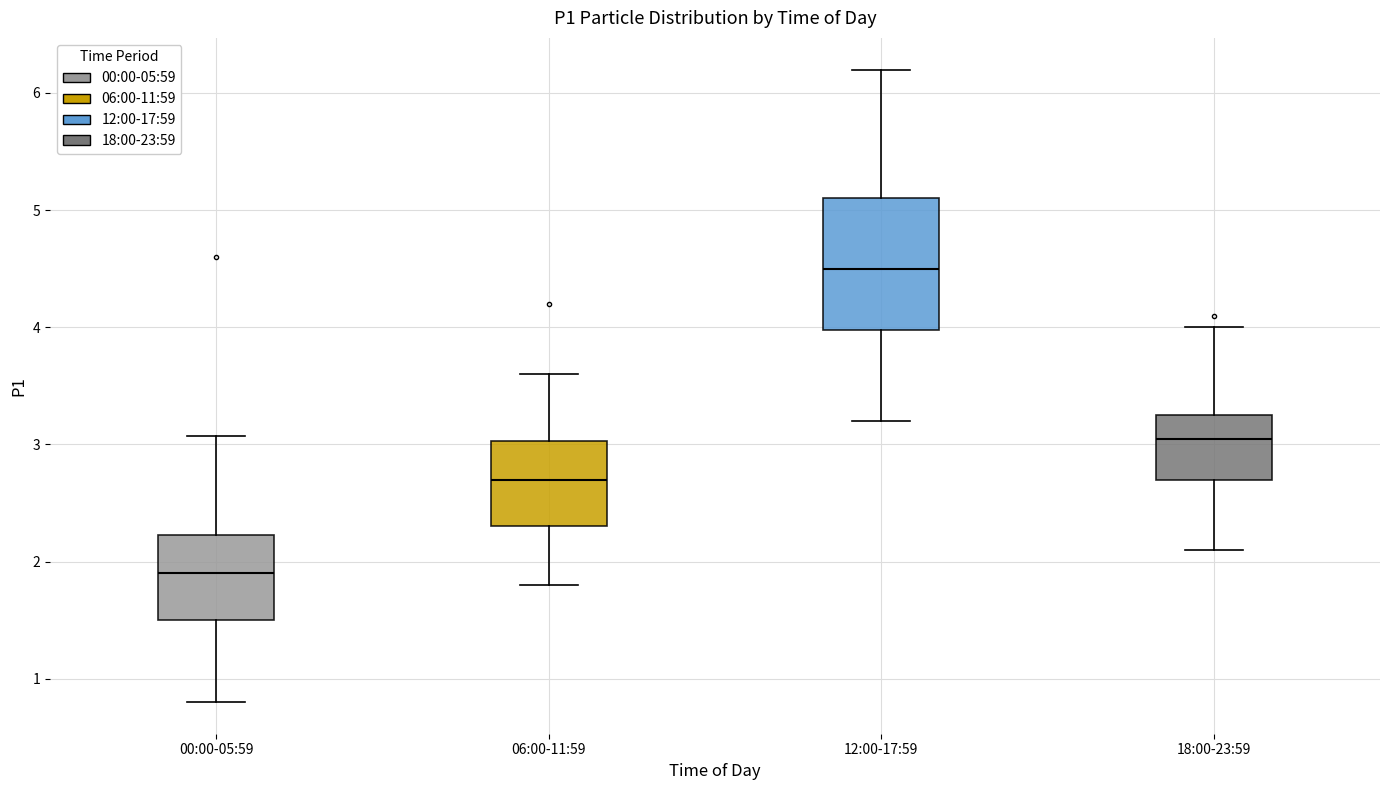

Which box has the highest median line?

12:00-17:59